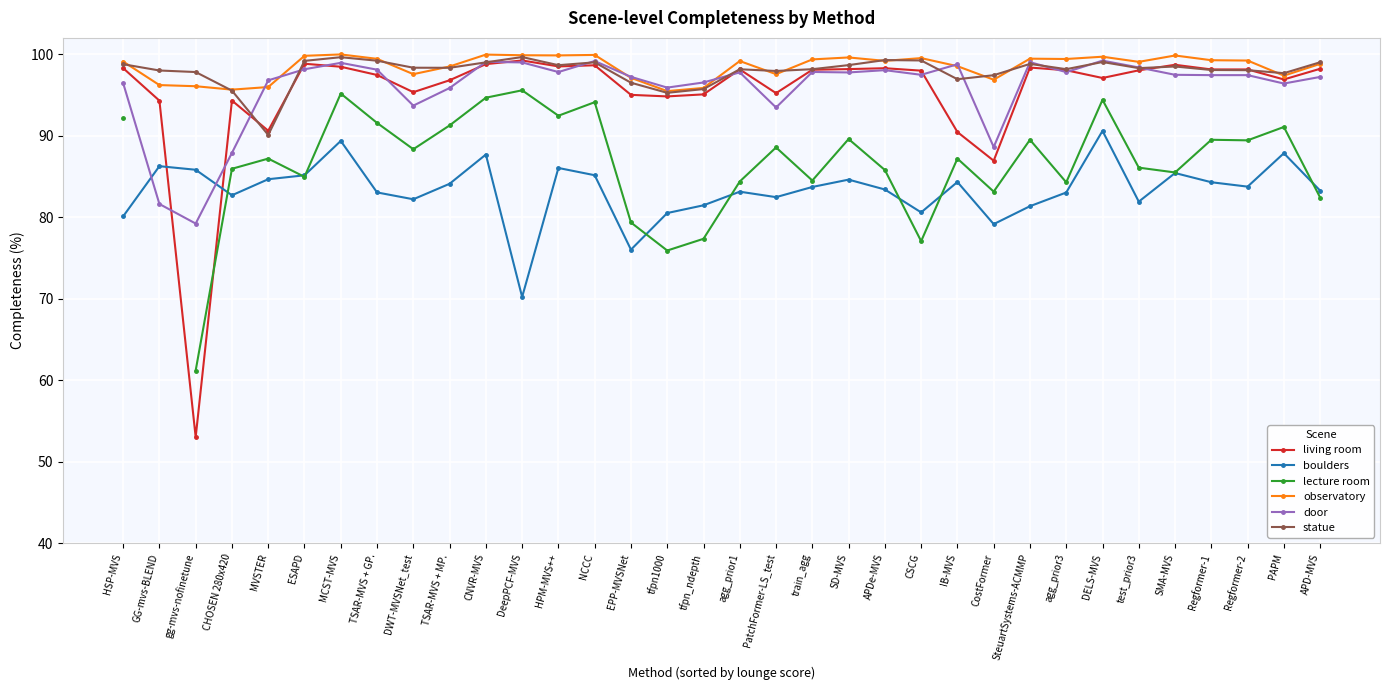

Which series has the largest total across all categories?

observatory